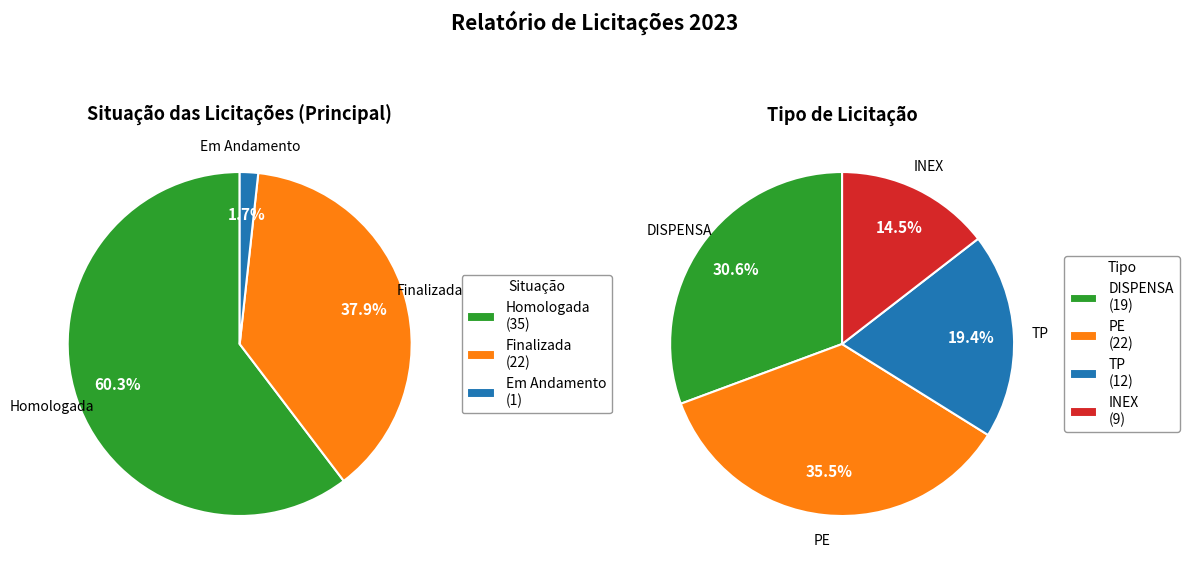

Count the number of slices in the pie.

3